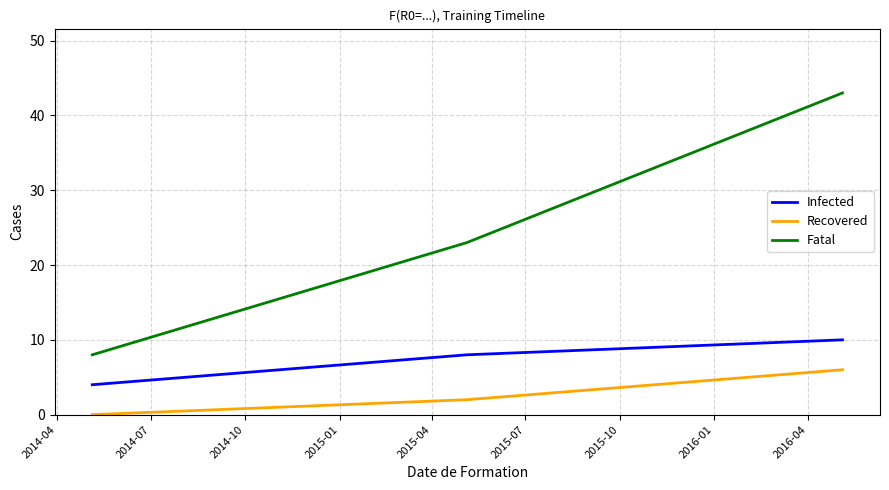

What are all the series names shown in the legend?

Infected, Recovered, Fatal